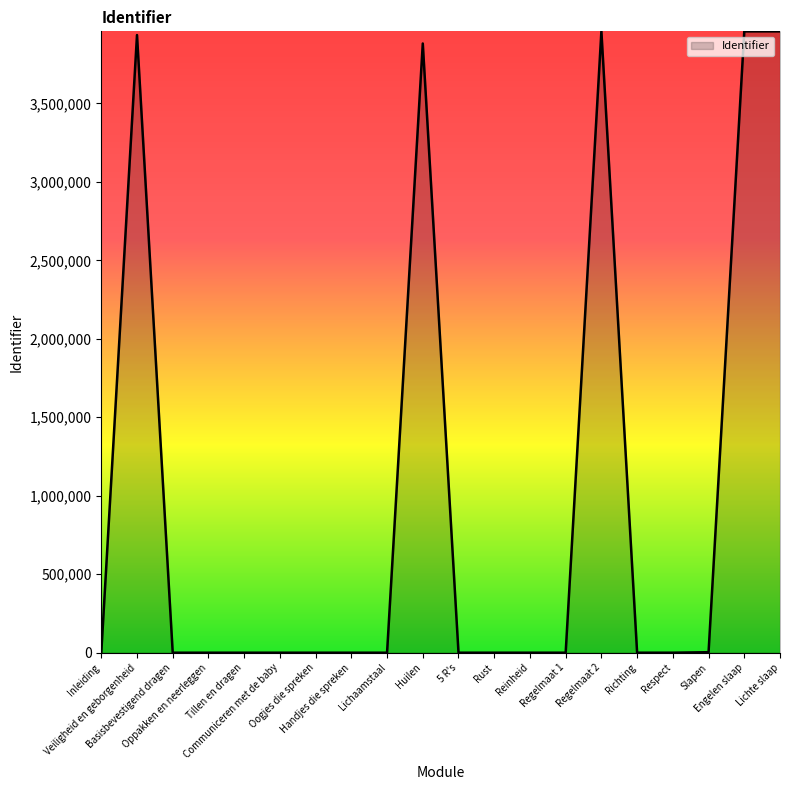

What is the difference between the maximum and minimum values?

3958793.0